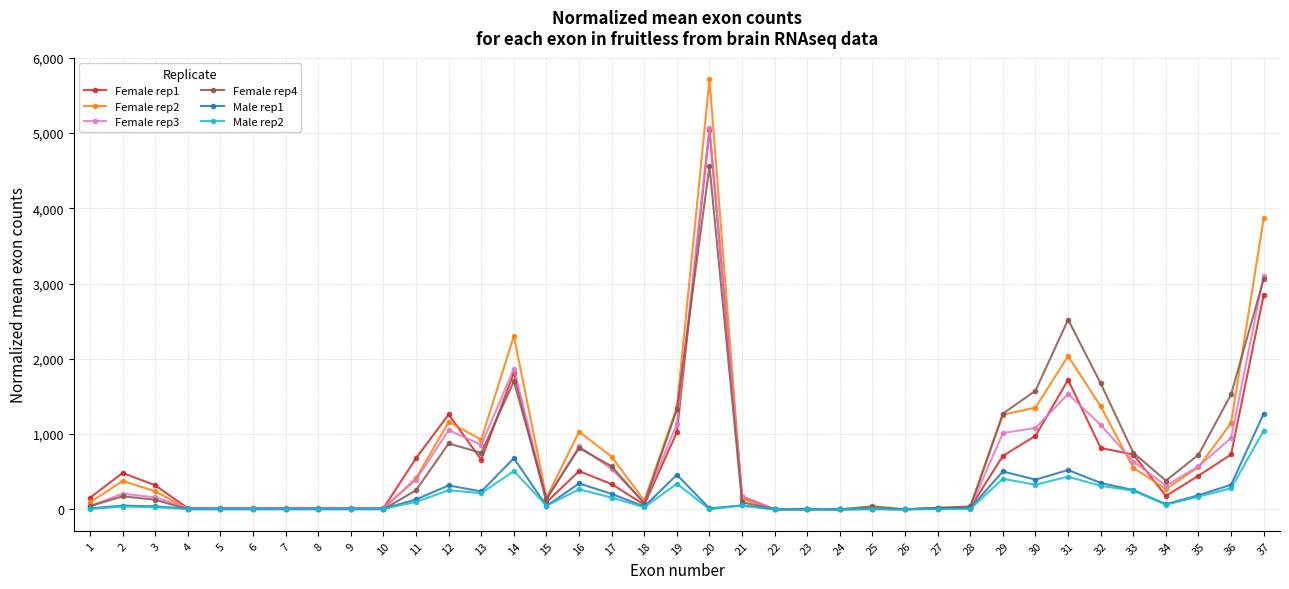

What is the average value of the Female rep2 series?

736.4